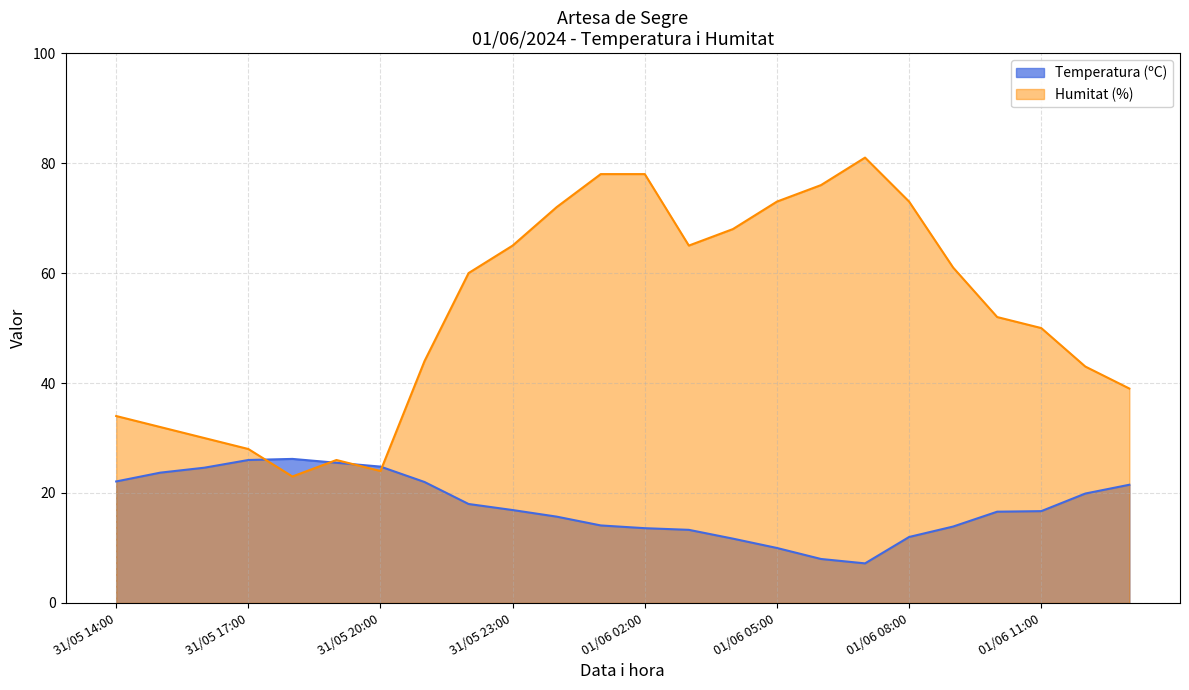

How many times do Temperatura (ºC) and Humitat (%) cross each other?

4